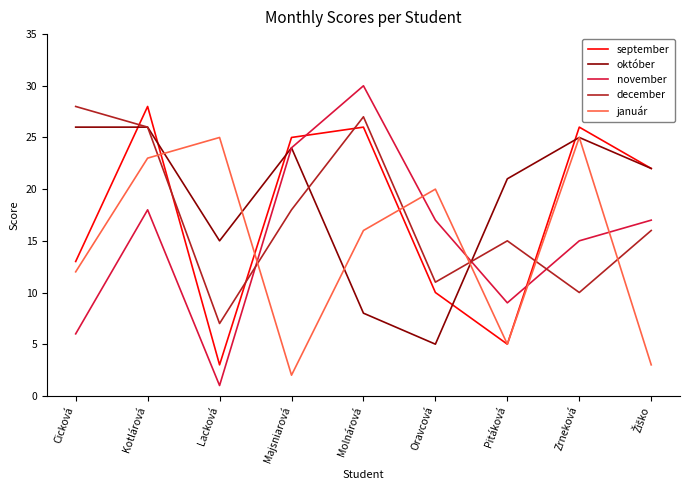

The value of december at Kotlárová is 26. True or false?

True